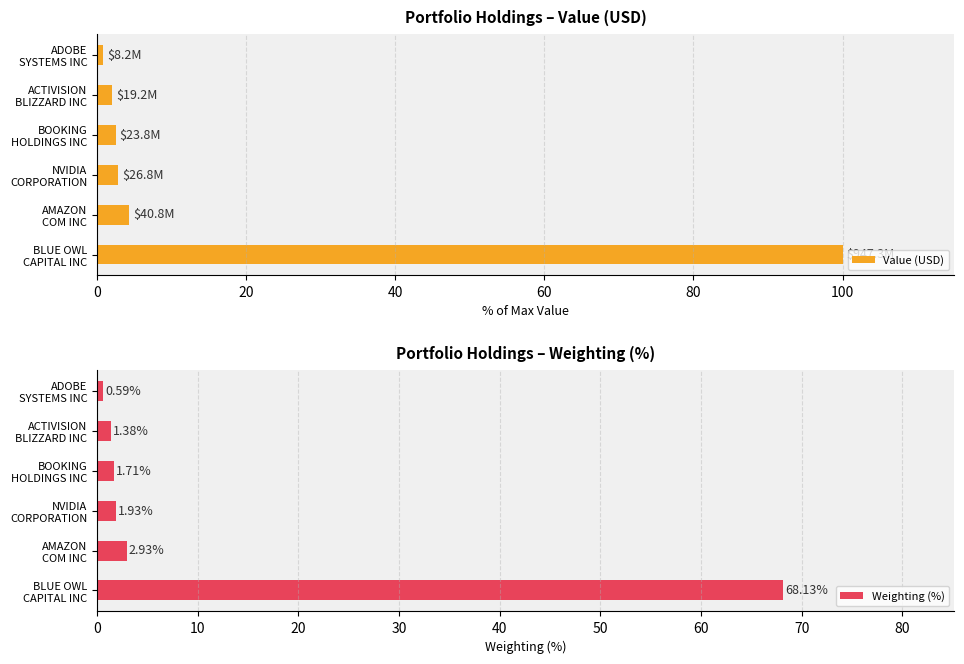

Are the bars horizontal?

Yes